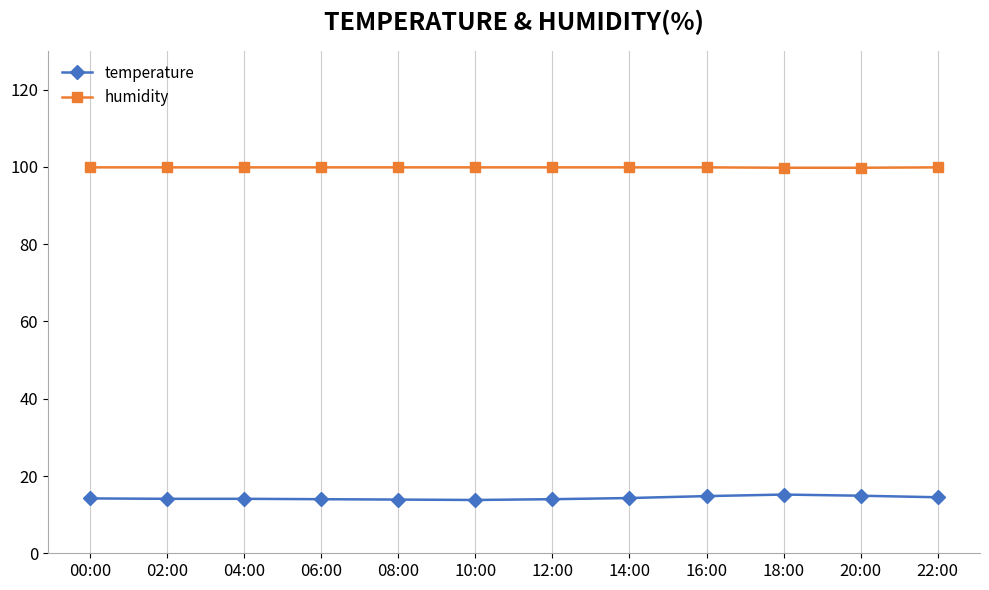

How many lines are shown in the chart?

2